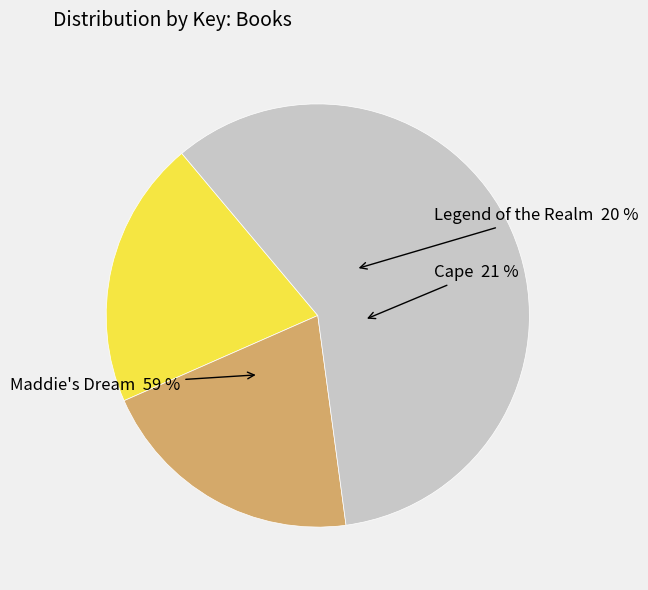

True or false: Maddie's Dream accounts for 59% of the total.

True